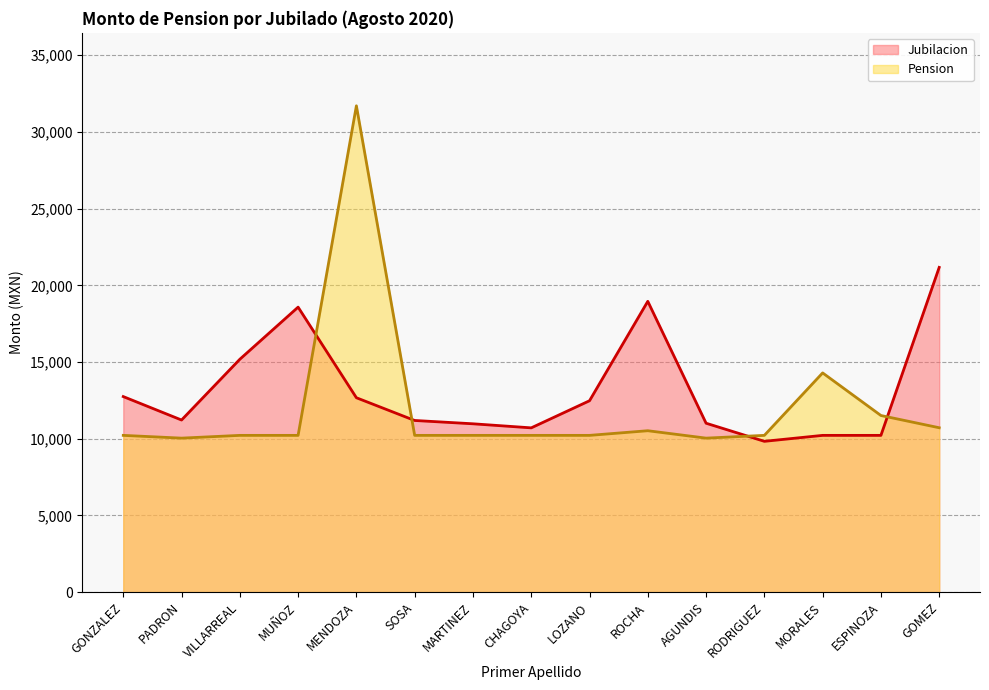

What is the value of the Pension point at the 9th from the left?

10218